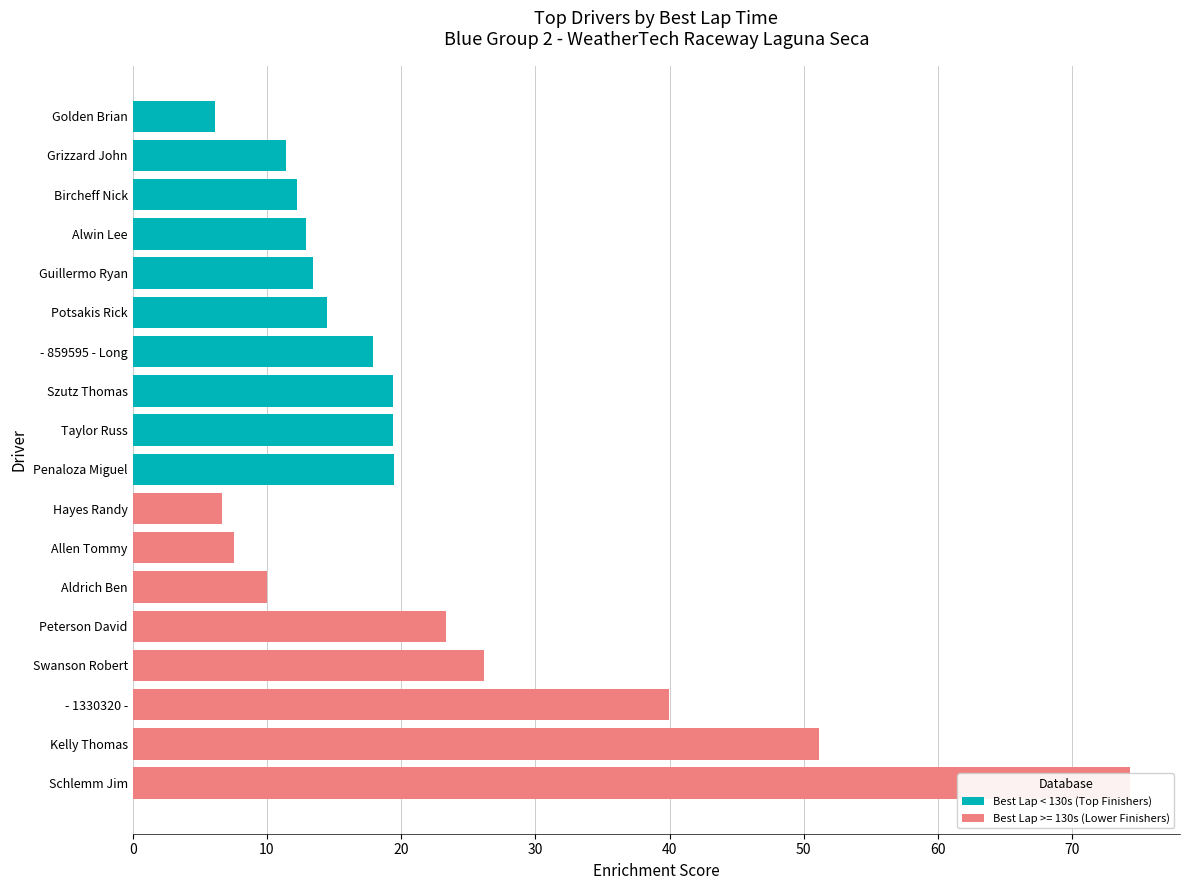

What is the difference between the maximum and second lowest values in the Best Lap < 130s (Top Finishers) series?

8.0